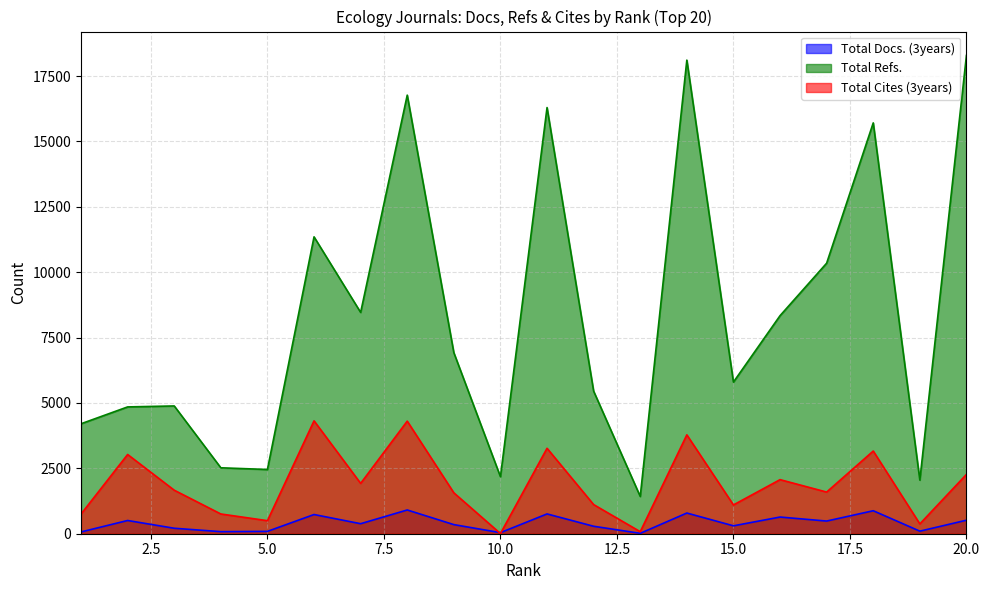

Rank the series by their average value, from lowest to highest.

Total Docs. (3years), Total Cites (3years), Total Refs.